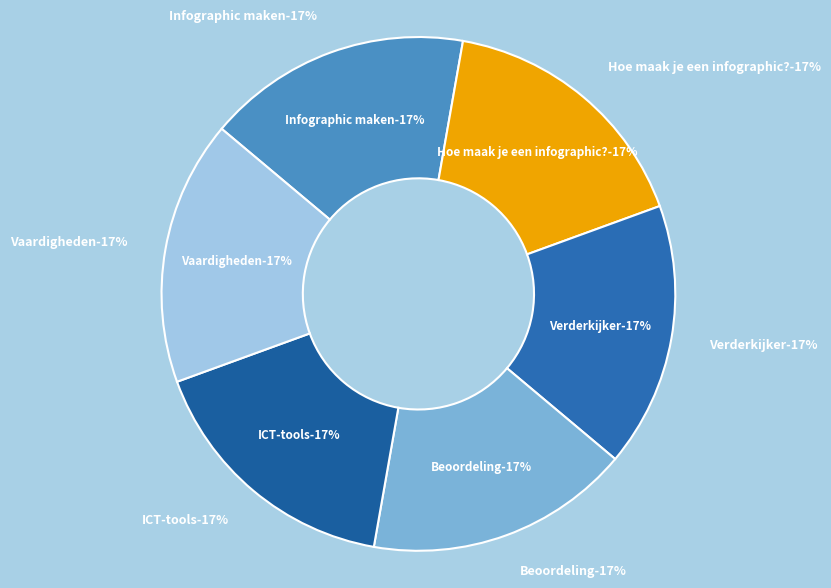

How many segments does this pie chart have?

6